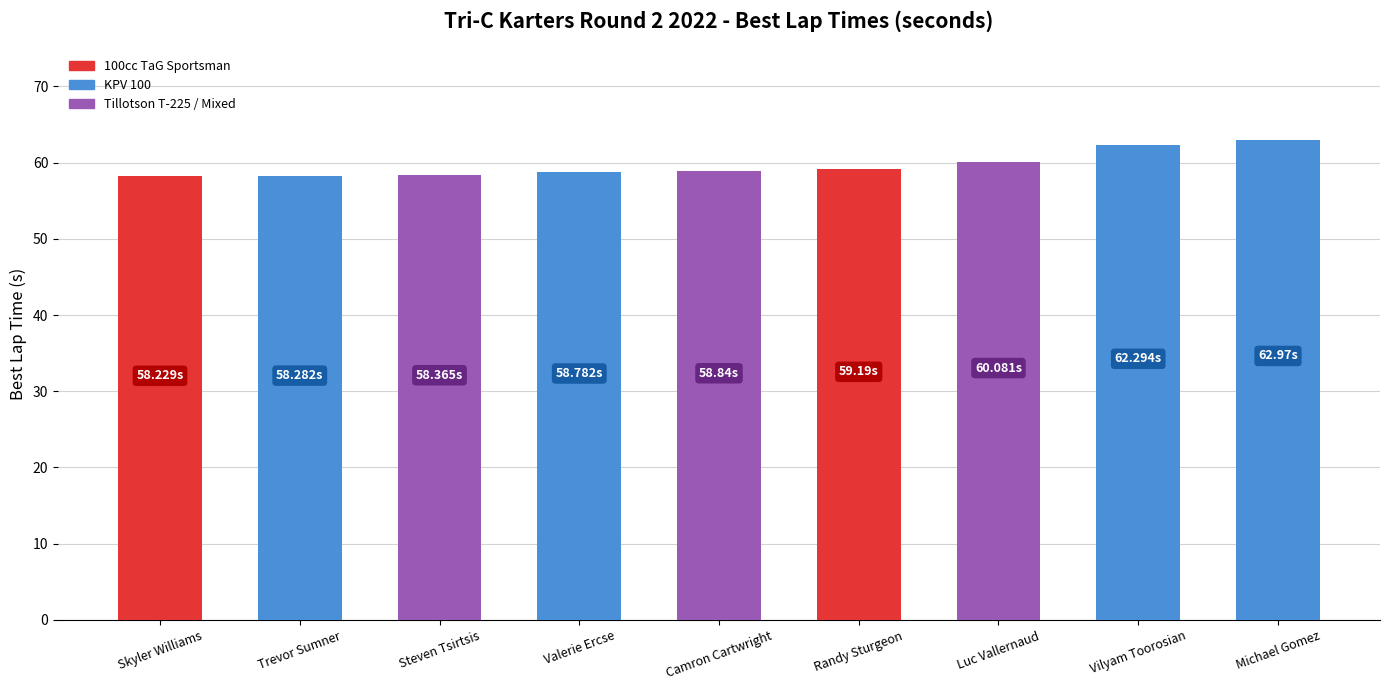

The value at Camron Cartwright is 58.8. True or false?

True